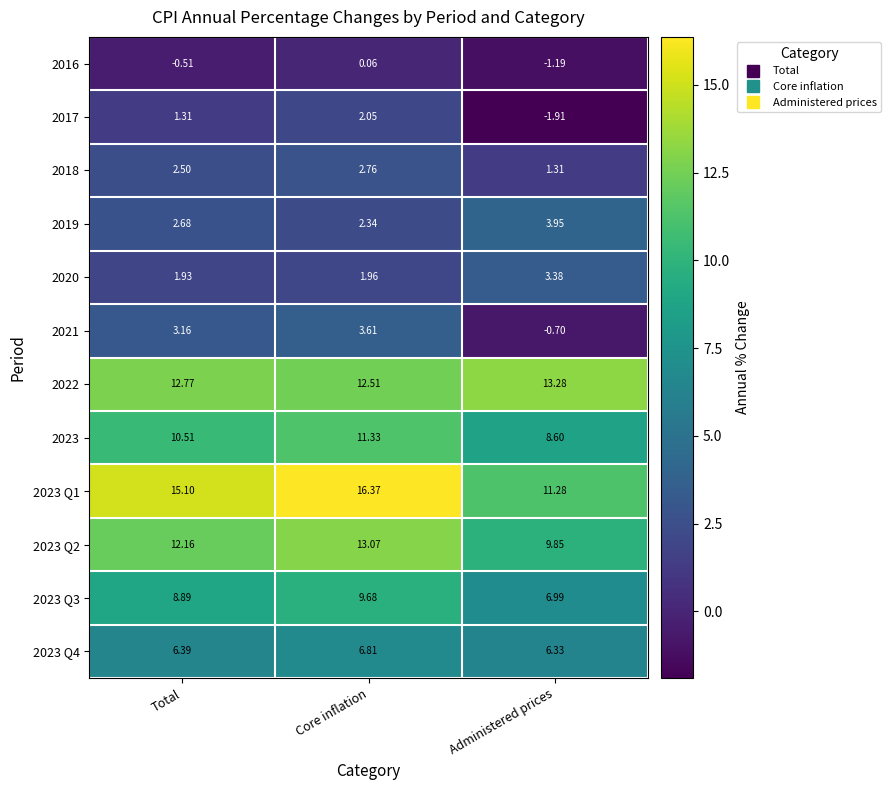

At which category is the sum across all series the highest?

Core inflation